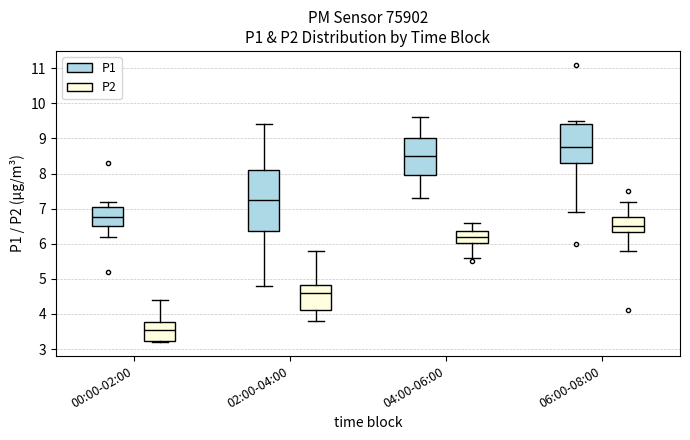

Which box has the lowest median line?

00:00-02:00 (P2)